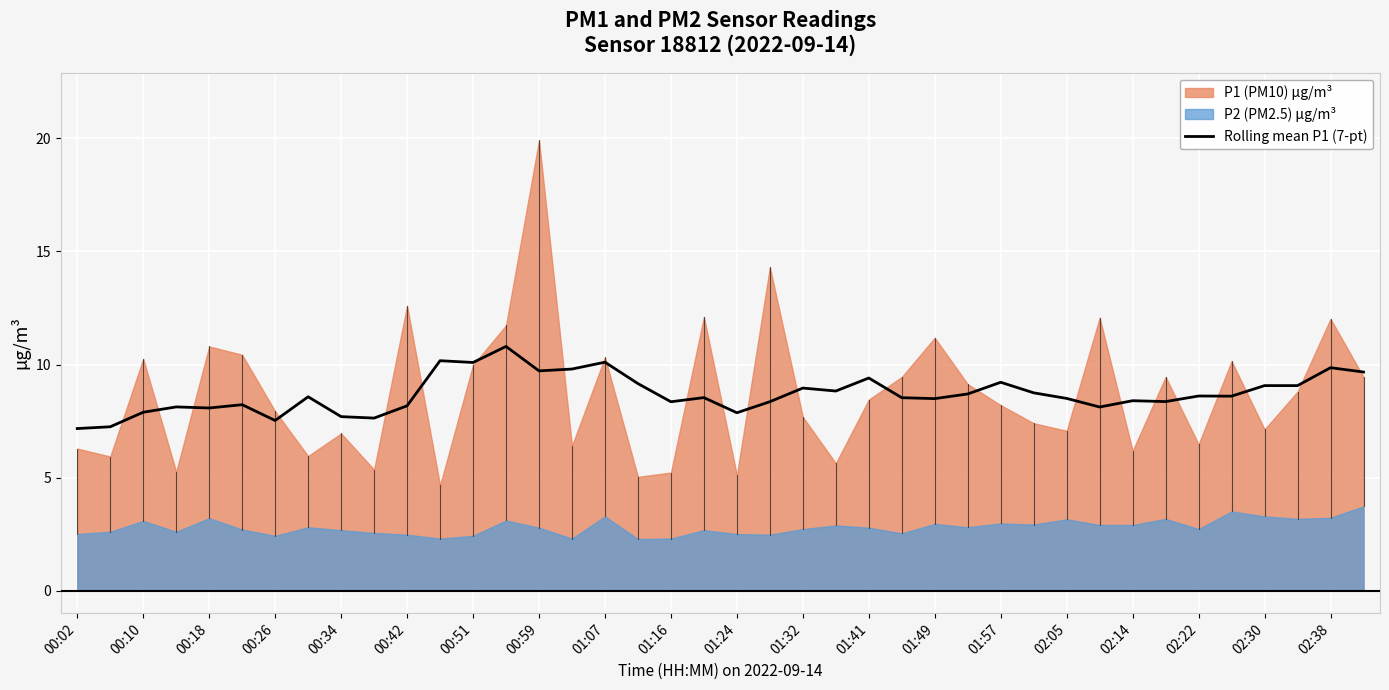

Is it true that Rolling mean P1 (7-pt) equals 13.9 at 00:59?

False